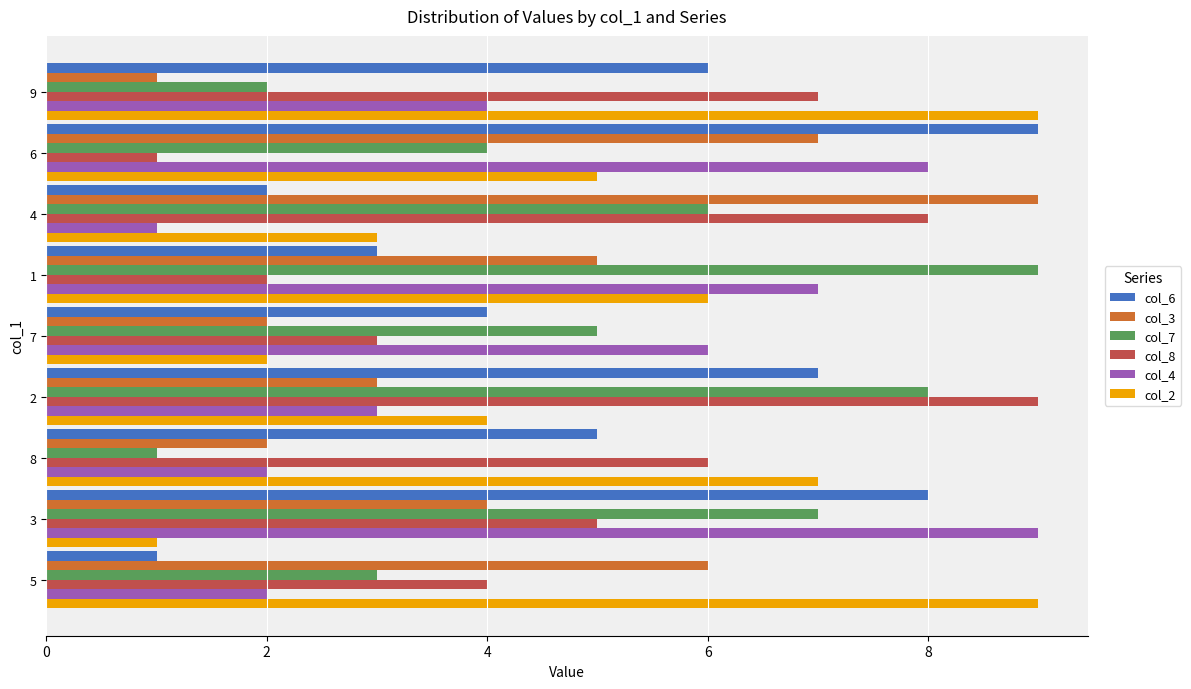

What are all the series names shown in the legend?

col_6, col_3, col_7, col_8, col_4, col_2